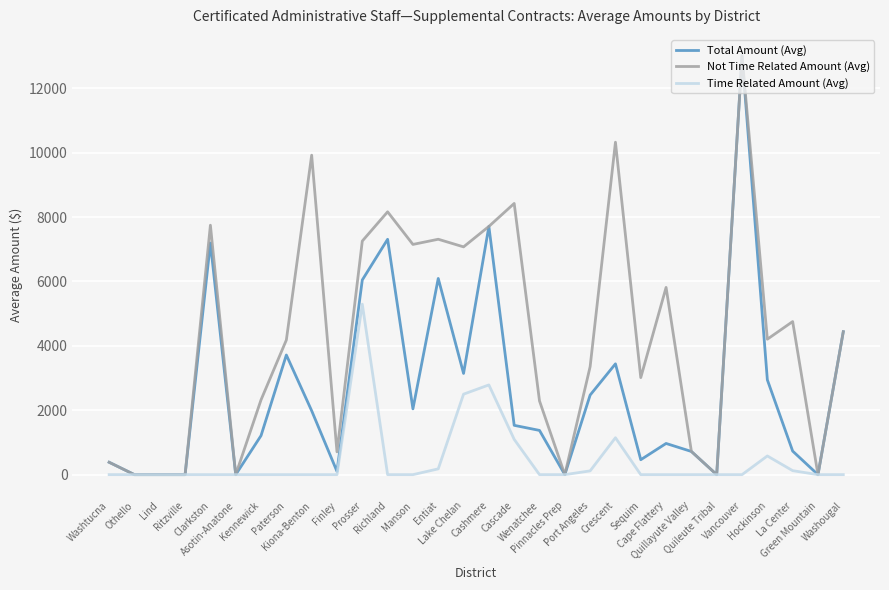

What is the sum of all Time Related Amount (Avg) values?

13827